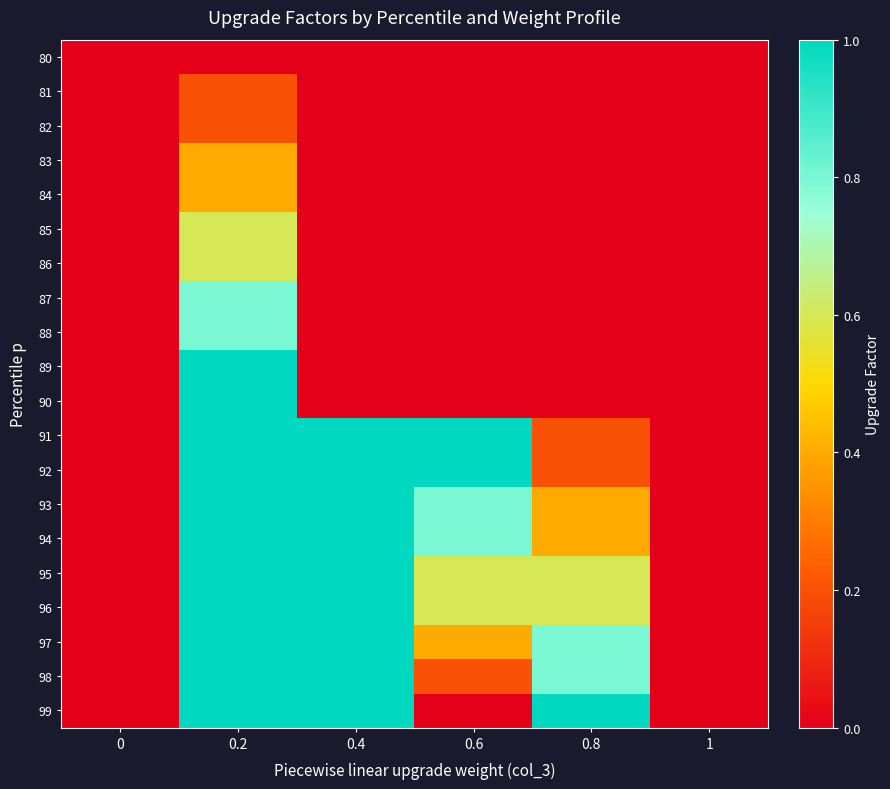

What is the total value across all series at 0.8?

5.0